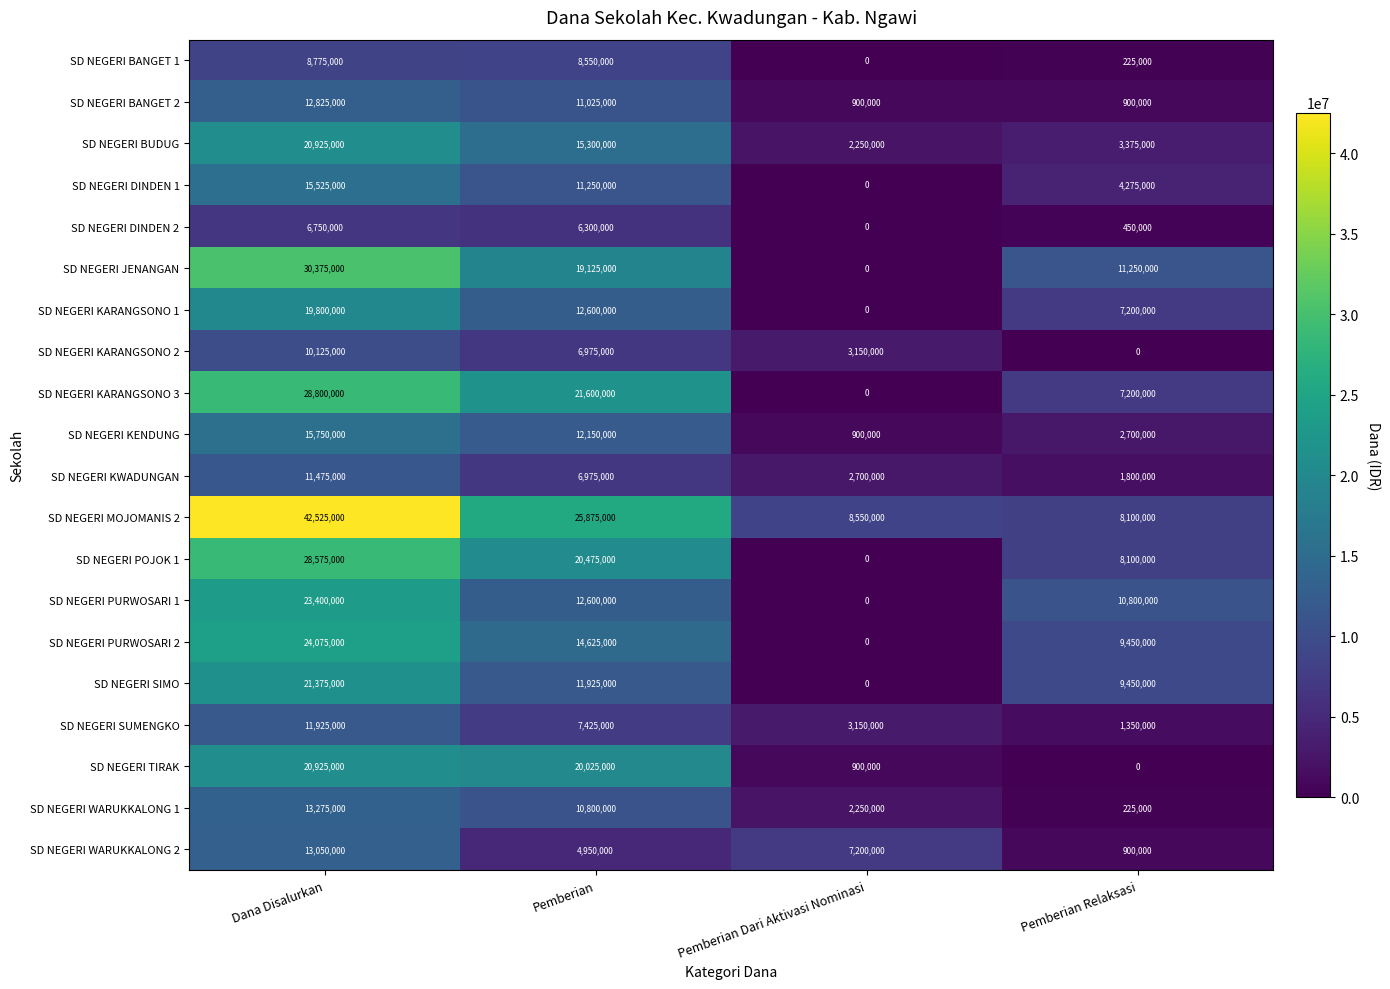

Which series changed the most between Dana Disalurkan and Pemberian Relaksasi?

SD NEGERI MOJOMANIS 2